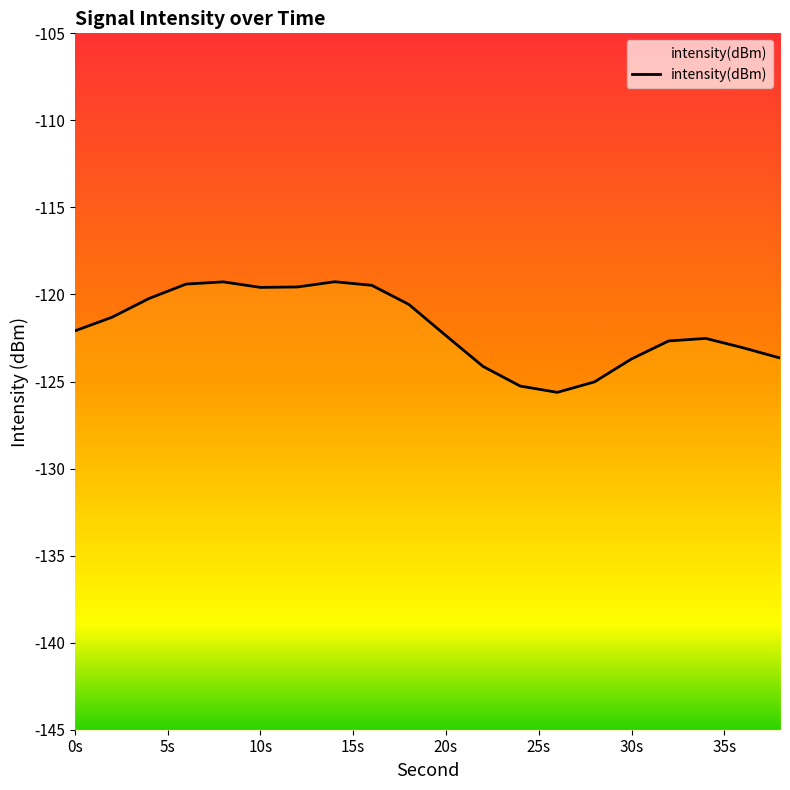

Reading left to right, what are all the values shown in this chart?

-122.1	-121.3	-120.2	-119.4	-119.3	-119.6	-119.6	-119.3	-119.5	-120.6	-122.4	-124.1	-125.3	-125.6	-125.0	-123.7	-122.7	-122.5	-123.1	-123.6